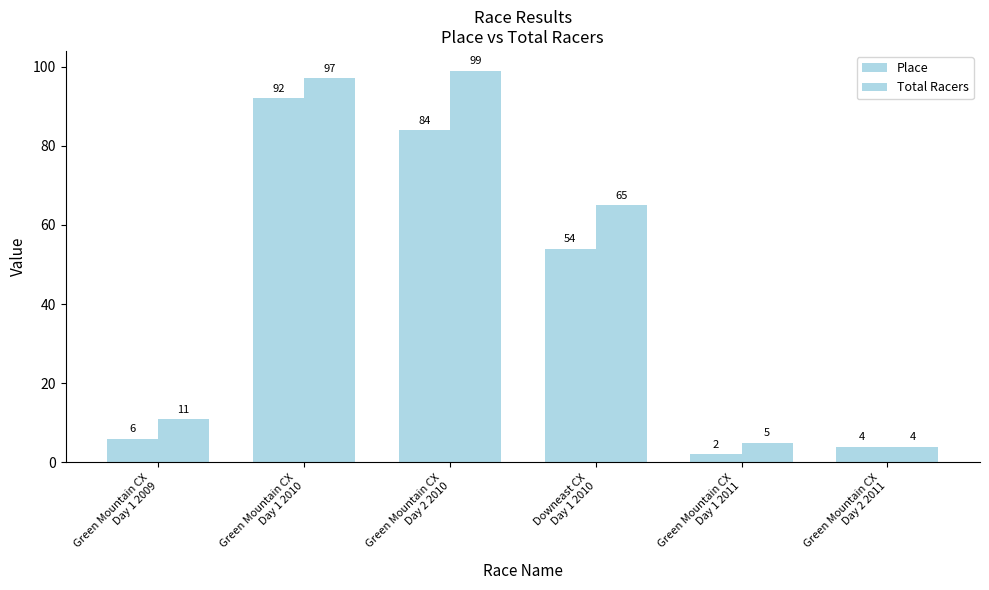

Are the bars grouped side by side (vs. stacked)?

Yes